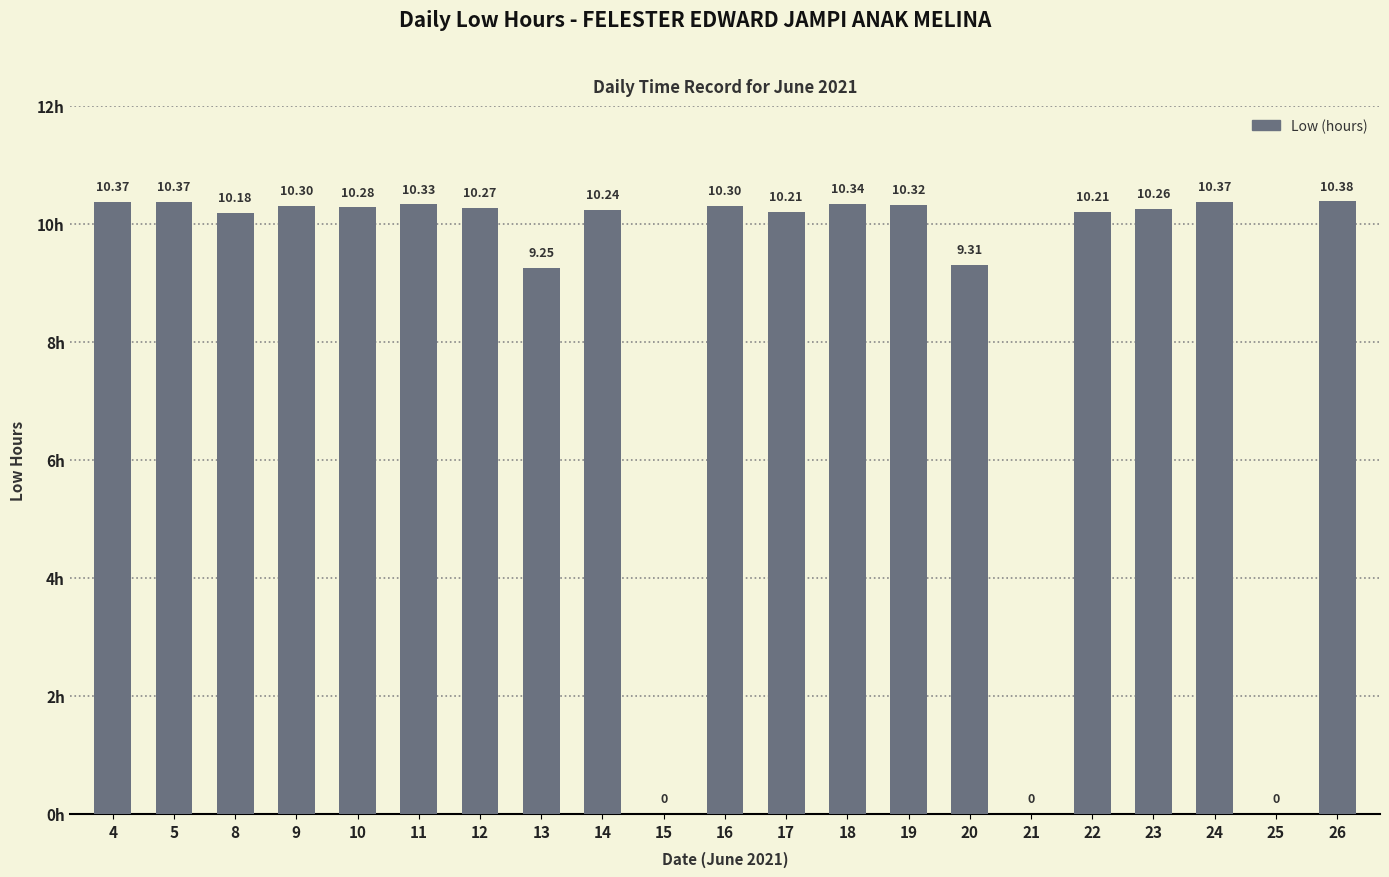

What is the sum of the values at 11 and 21?

10.3